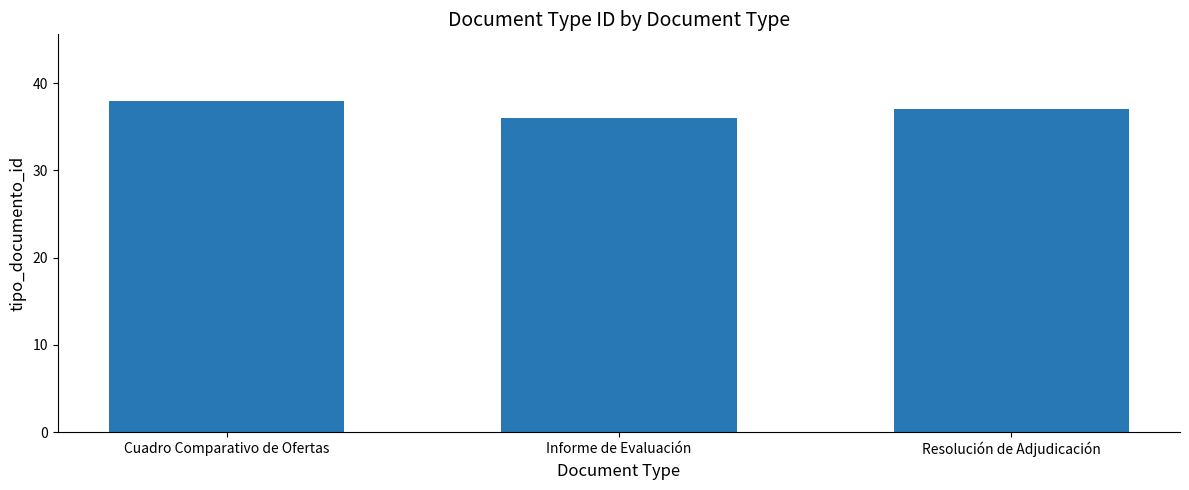

How many distinct data groups are displayed?

1